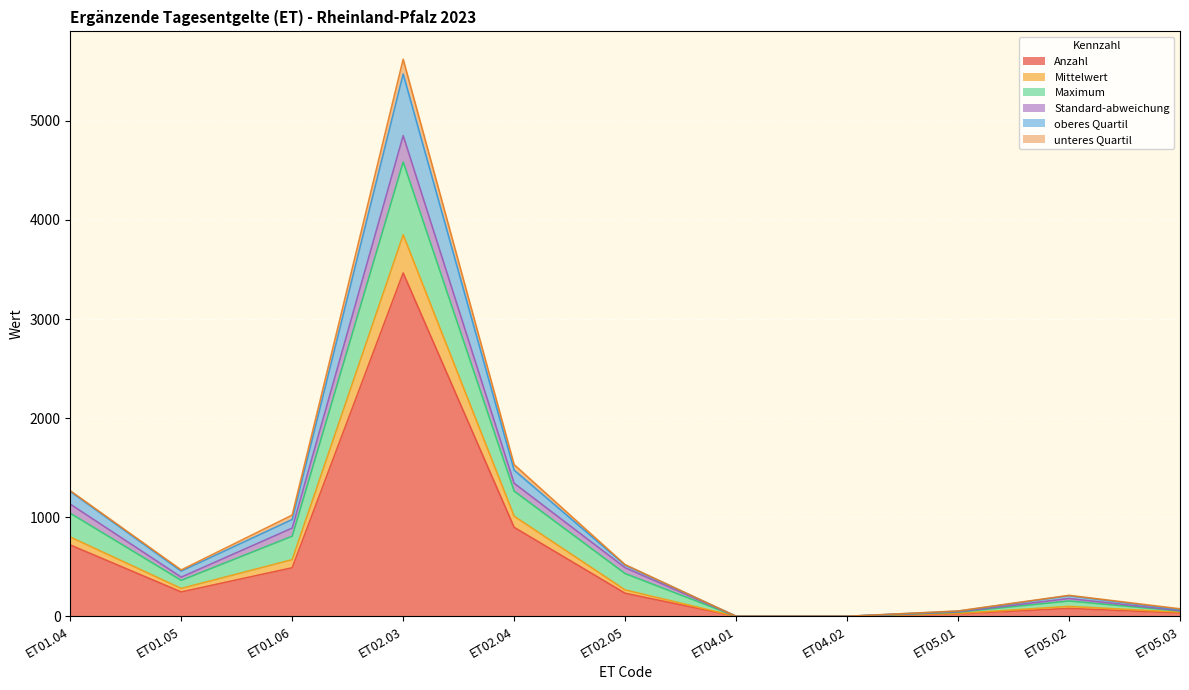

What are all the series names shown in the legend?

Anzahl, Mittelwert, Maximum, Standard-abweichung, oberes Quartil, unteres Quartil